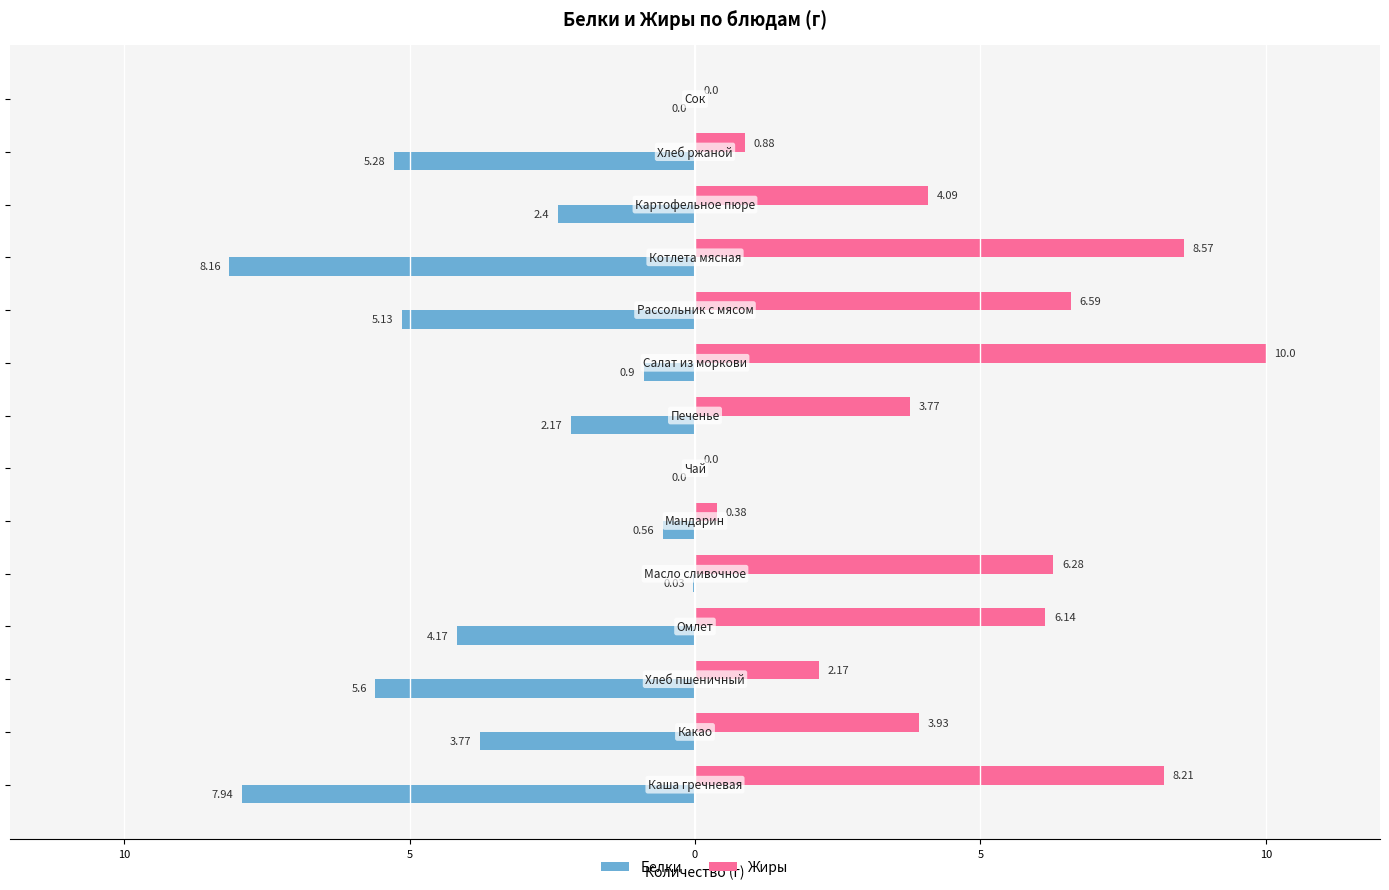

What are all the series names shown in the legend?

Белки, Жиры